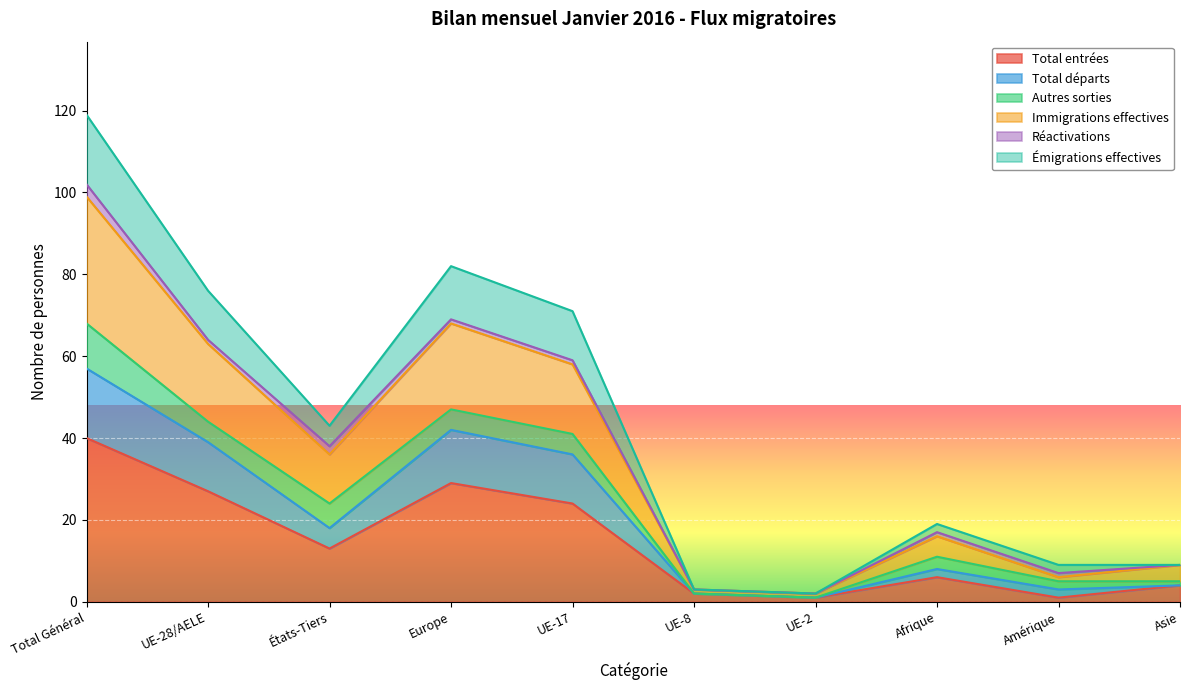

True or false: Immigrations effectives and Émigrations effectives cross at least once.

False